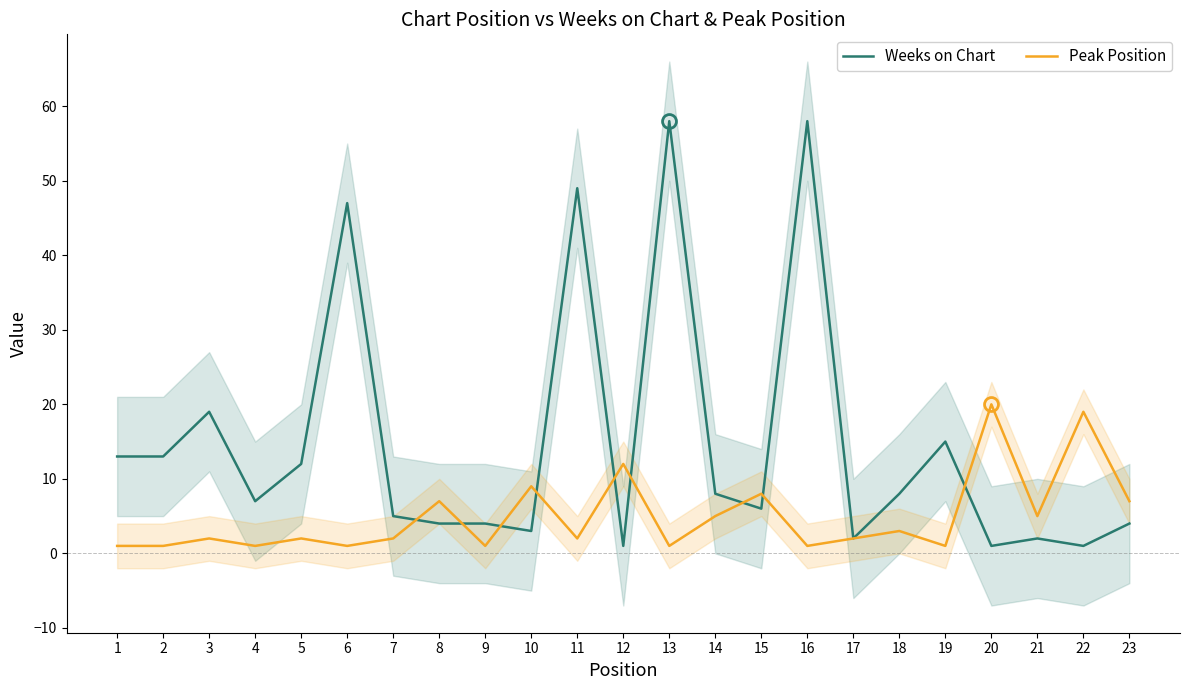

Where is the first local maximum for Peak Position?

3